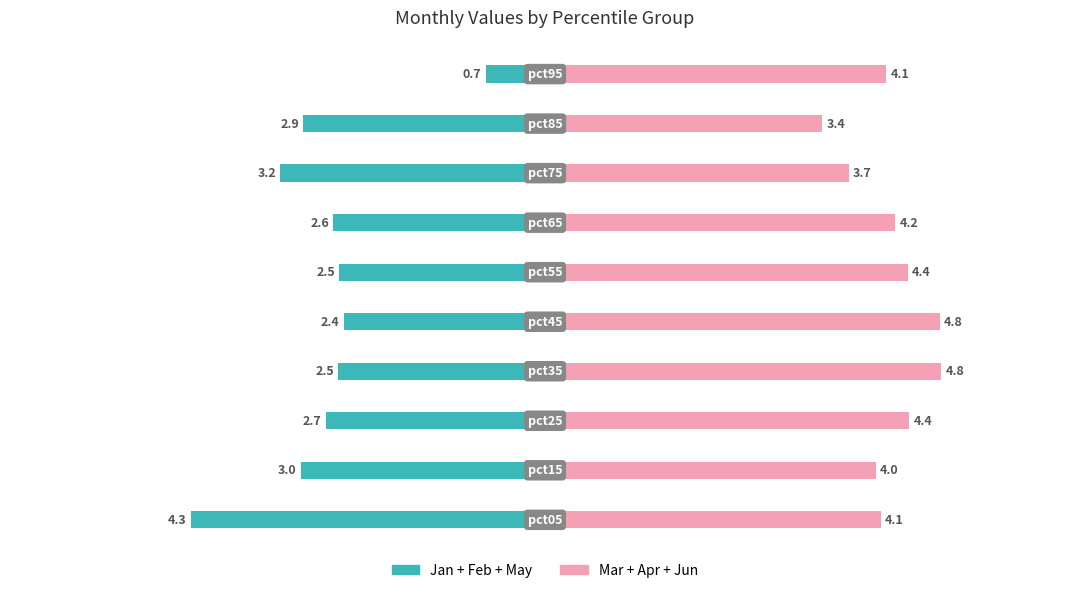

Reading right to left, extract all data points from this chart.

Jan+Feb+May (In Labor Force style): -0.7	-2.9	-3.2	-2.6	-2.5	-2.4	-2.5	-2.7	-3.0	-4.3
Mar+Apr+Jun (Unemployed style): 4.1	3.4	3.7	4.2	4.4	4.8	4.8	4.4	4.0	4.1